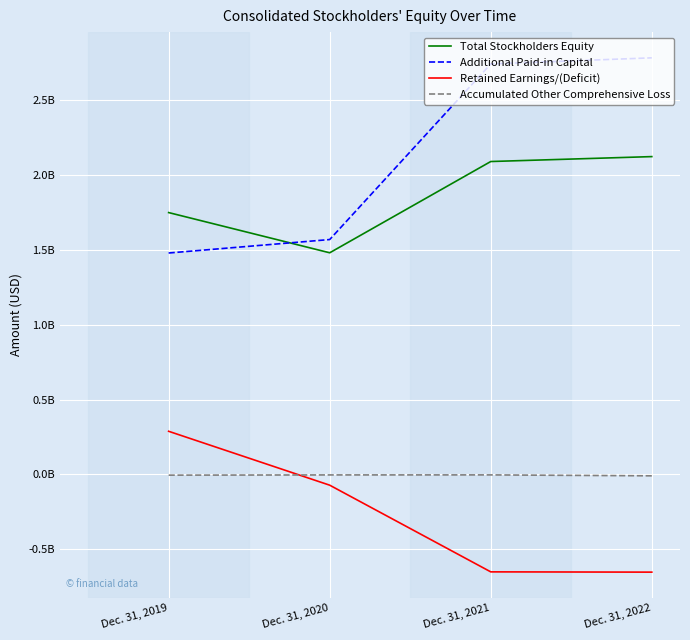

The Accumulated Other Comprehensive Loss series shows -4652000 at Dec. 31, 2019. True or false?

True